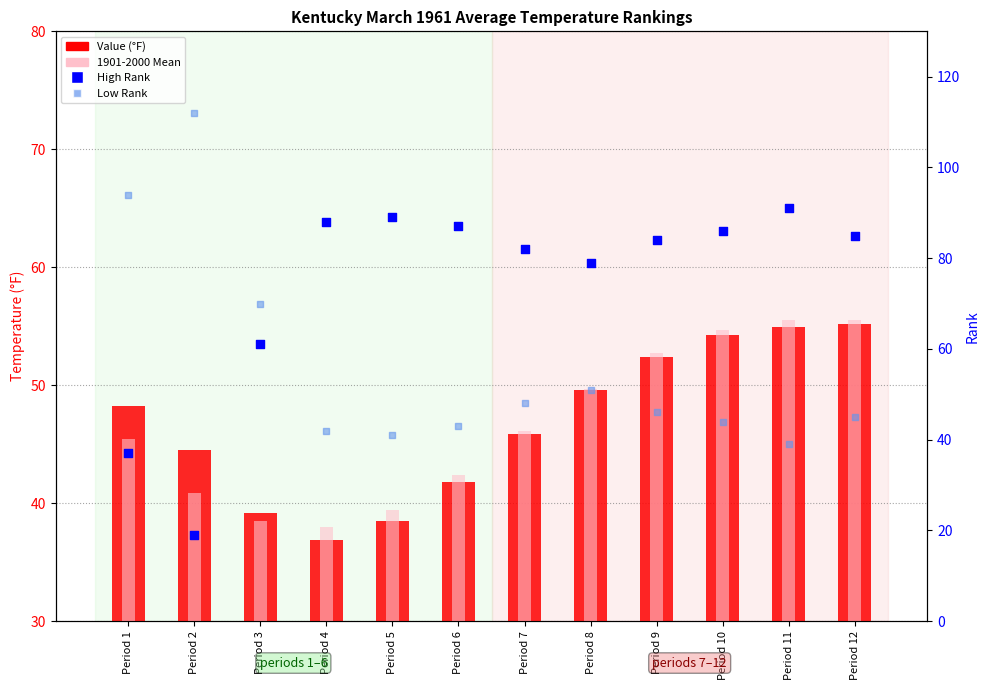

Which series reaches the minimum Y coordinate?

High Rank